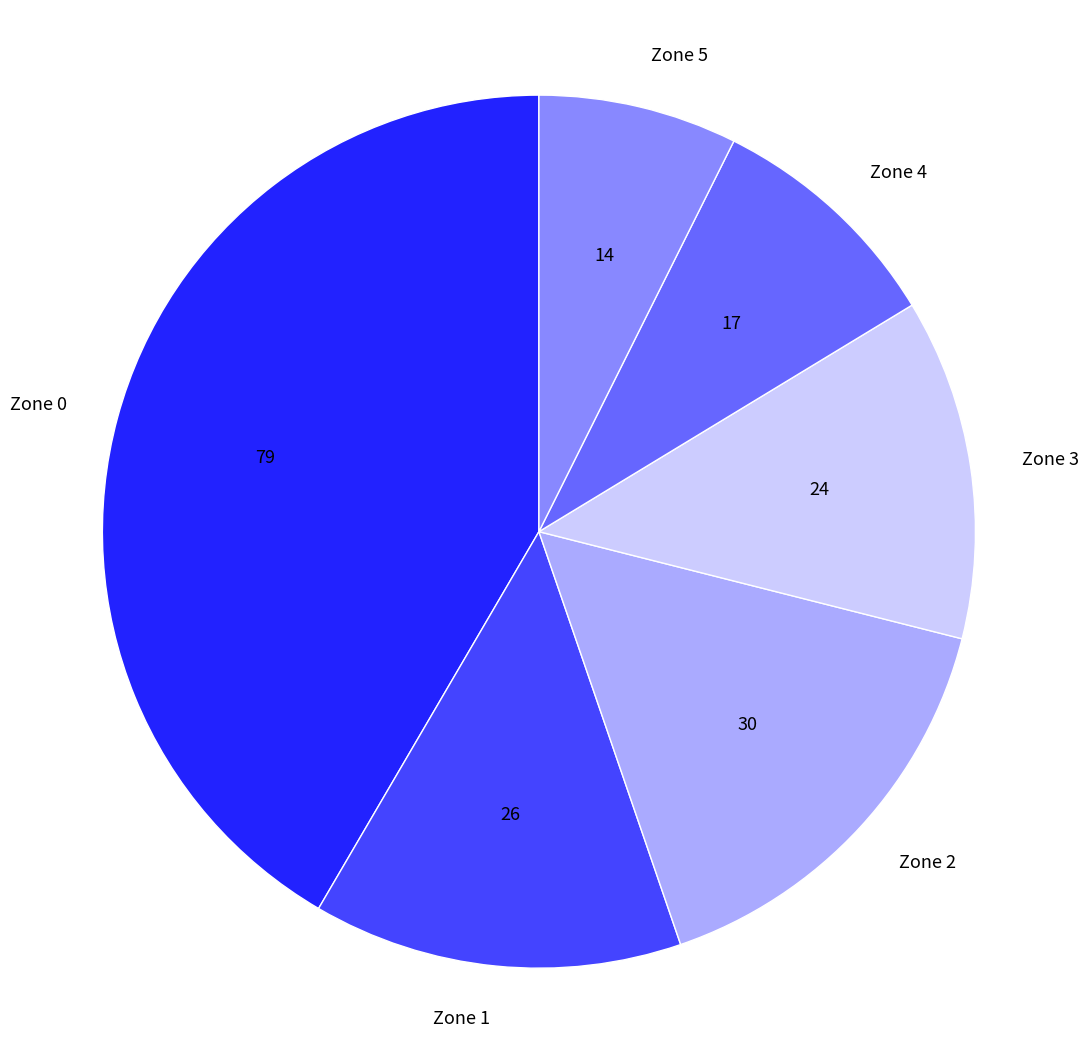

Rank the categories by value from lowest to highest.

Zone 5, Zone 4, Zone 3, Zone 1, Zone 2, Zone 0